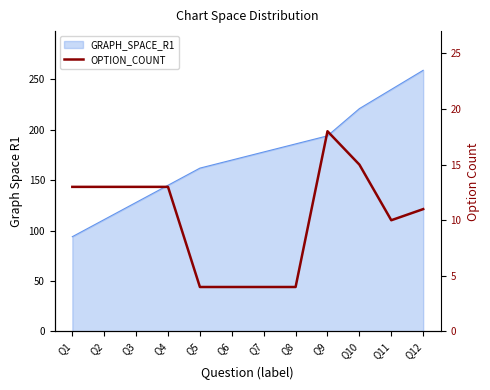

How many values are between 4 and 13?

10